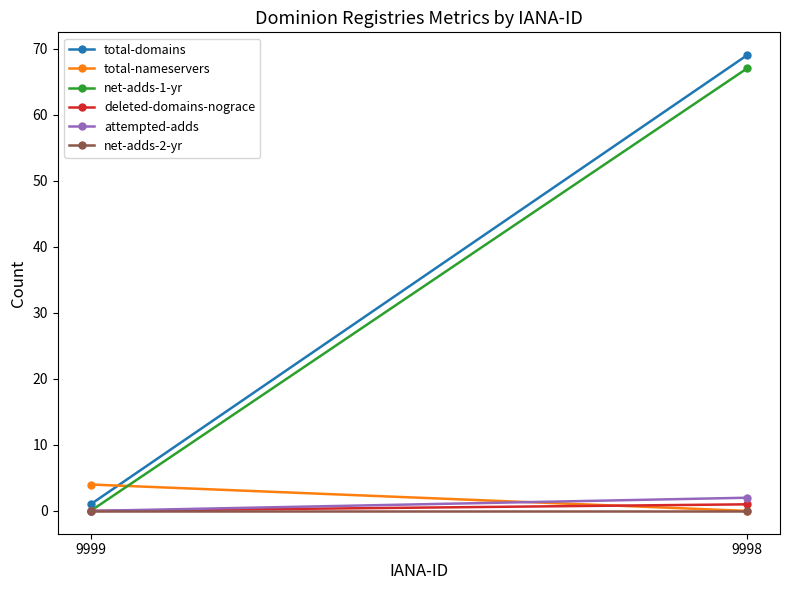

Which series has the largest total across all categories?

total-domains